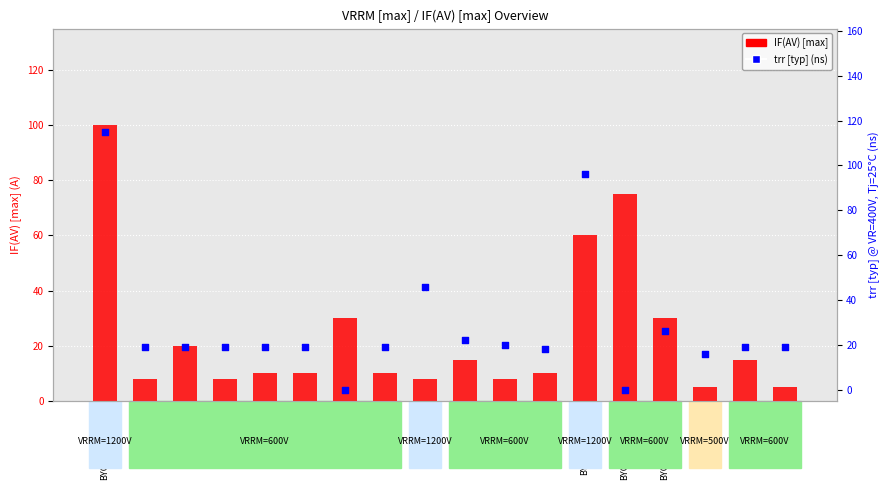

Which series has the largest Y range (max minus min)?

trr [typ] (ns)